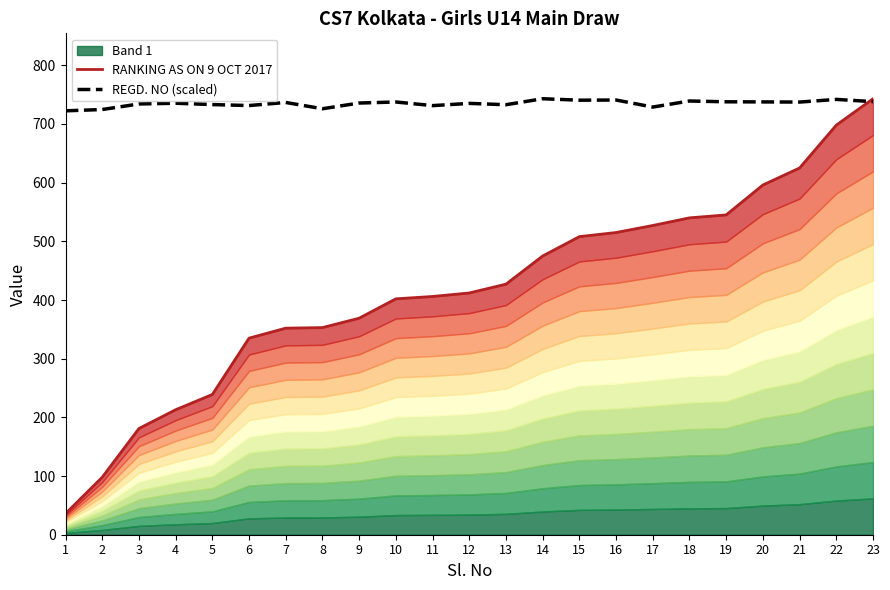

What is the value of the REGD. NO (scaled) point at the 14th from the left?

743.0